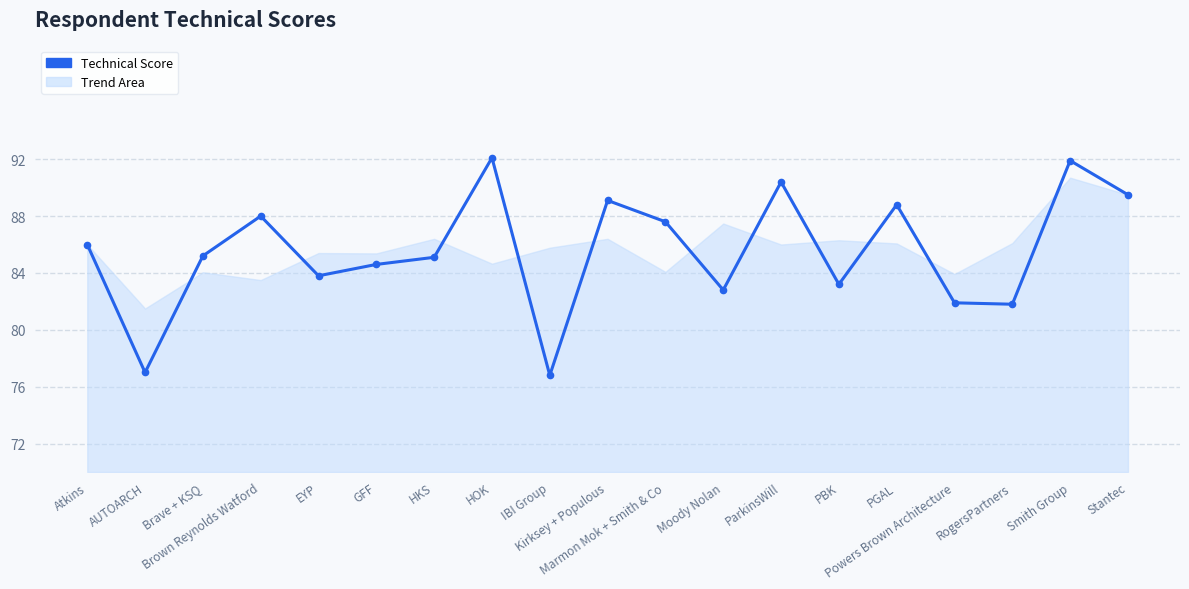

What position from the left is Kirksey + Populous?

10